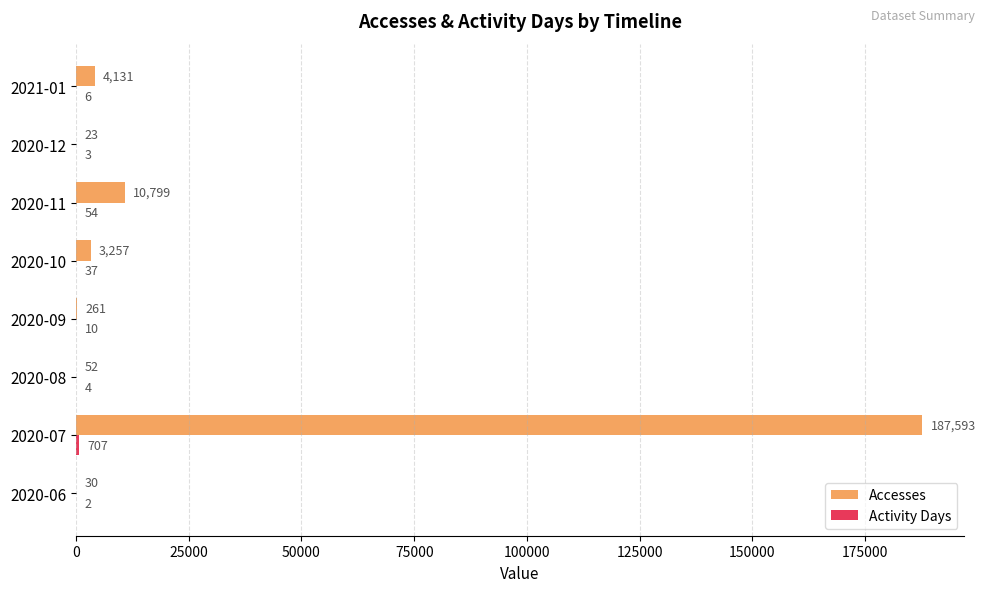

What is the sum of the Accesses values at 2021-01 and 2020-07?

191724